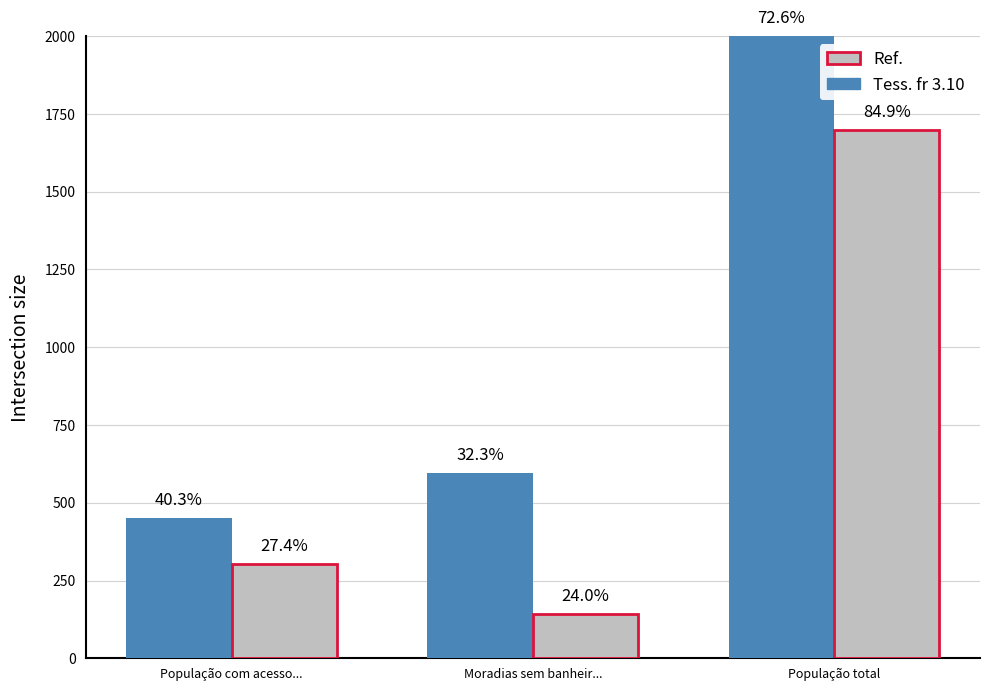

How many bars are there in each group?

2